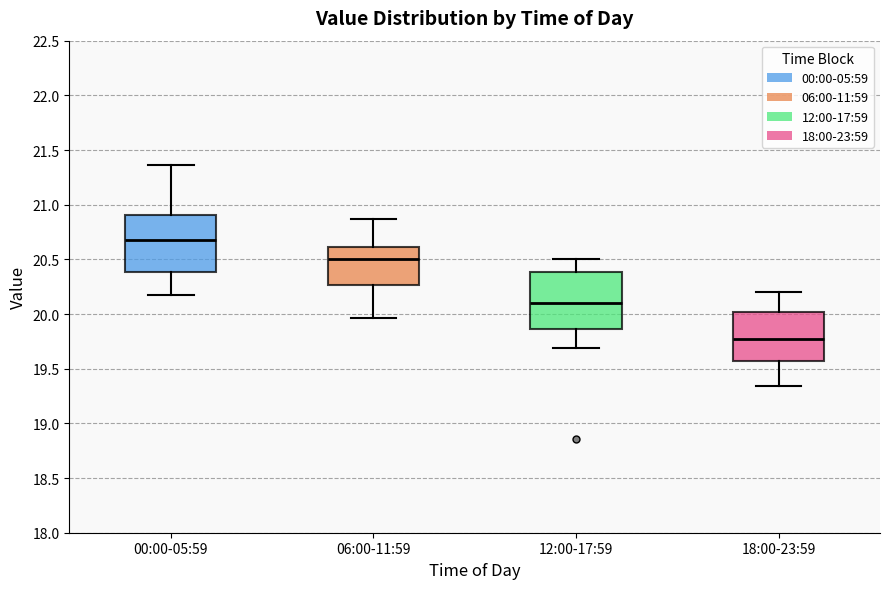

Reading left to right, transcribe this box plot: for each box, give where its median line is, the range the box spans, and where its two whiskers end, as read against the y-axis. The values are not printed on the chart, so give them approximately, as read against the axis.

00:00-05:59: median 20.70, box 20.40 to 20.90, whiskers 20.15 to 21.35
06:00-11:59: median 20.50, box 20.25 to 20.60, whiskers 19.95 to 20.85
12:00-17:59: median 20.10, box 19.85 to 20.40, whiskers 19.70 to 20.50
18:00-23:59: median 19.80, box 19.60 to 20.00, whiskers 19.35 to 20.20